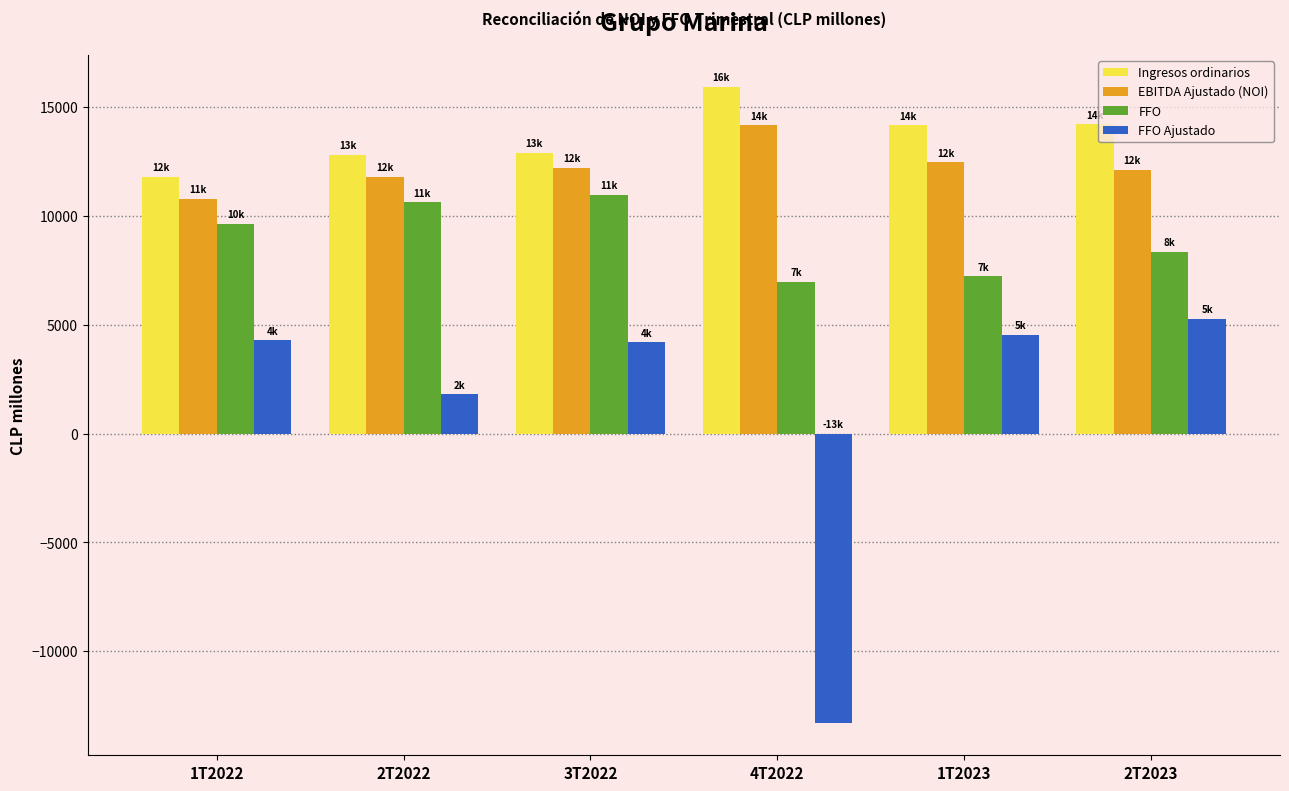

Which series changed the most between 1T2022 and 4T2022?

FFO Ajustado